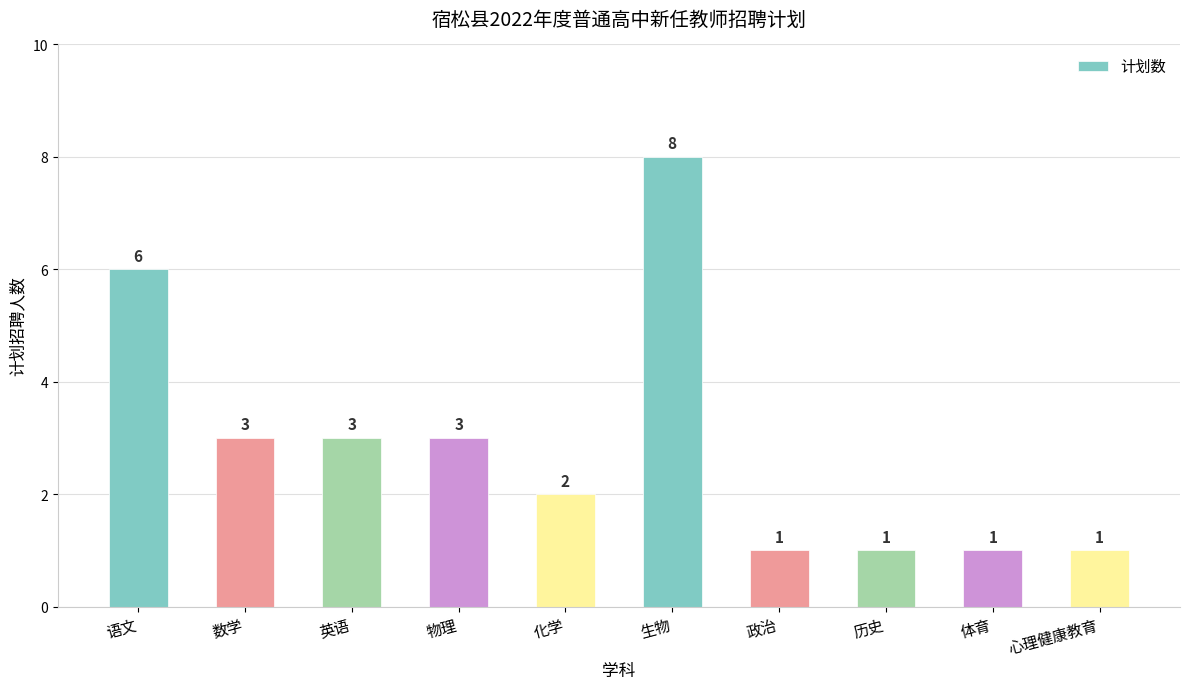

Does the chart contain stacked bars?

No